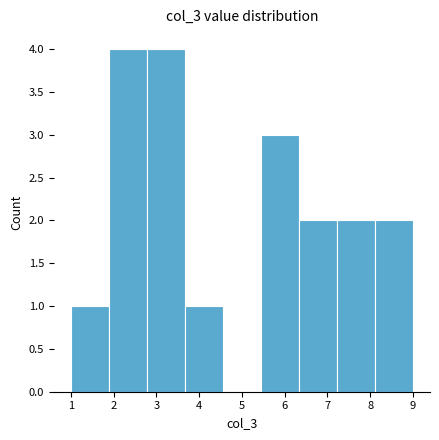

Reading left to right, list every bar in this chart as the range it spans on the x-axis followed by its height. Neither the bar edges nor the heights are printed on the chart, so give them approximately, as read against the axes.

1.0 to 1.9: 1
1.9 to 2.8: 4
2.8 to 3.7: 4
3.7 to 4.6: 1
4.6 to 5.4: 0
5.4 to 6.3: 3
6.3 to 7.2: 2
7.2 to 8.1: 2
8.1 to 9.0: 2